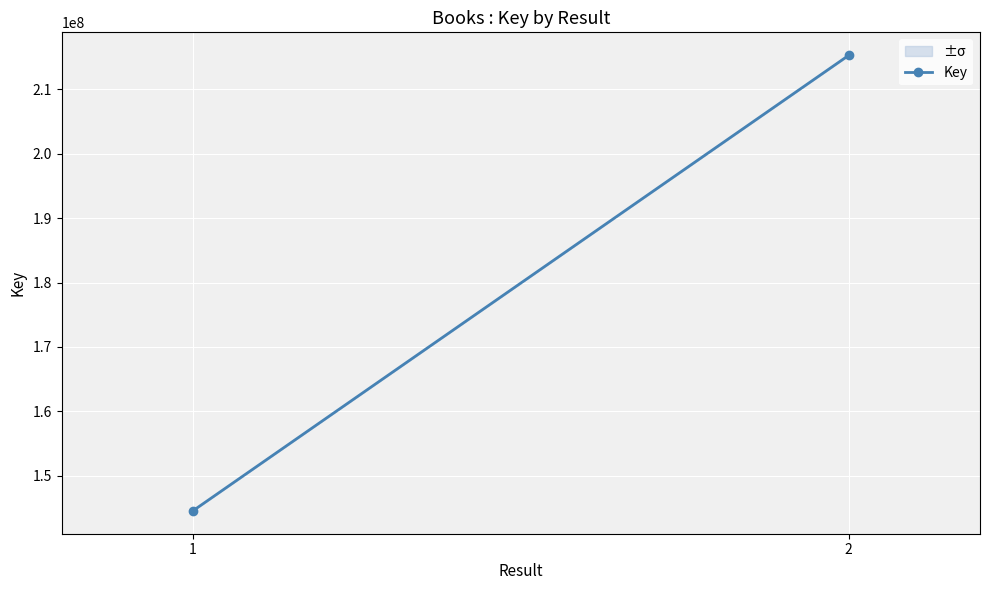

What is the sum of all values?

359836122